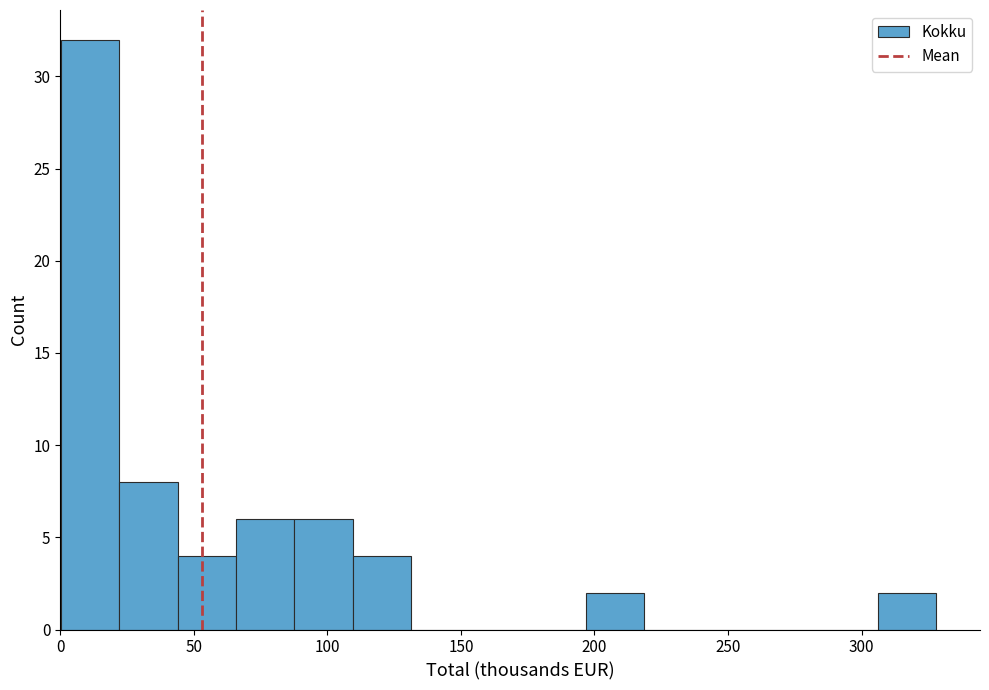

Over which range of the x-axis is the bar tallest?

0 to 20